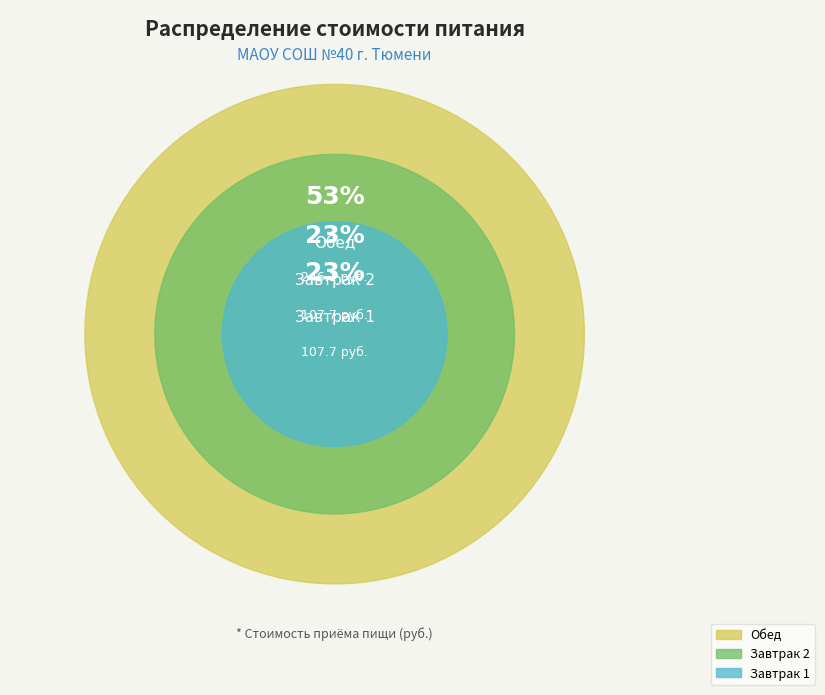

To the nearest percent, what is the combined percentage of Завтрак 2 and Обед?

77%